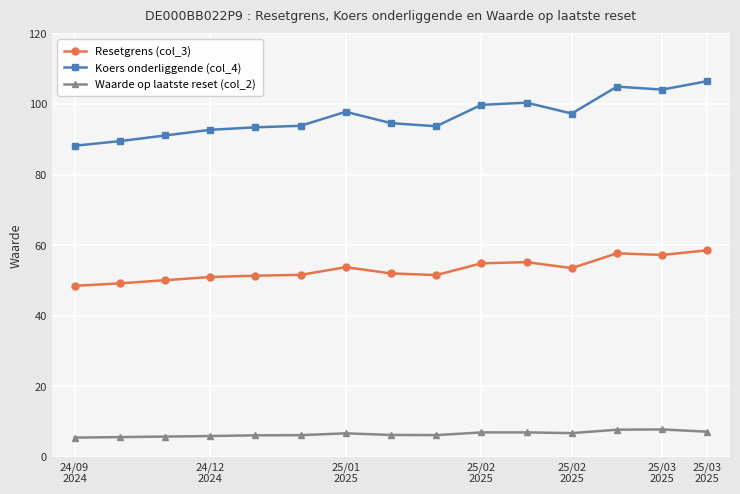

What is the highest value of the Resetgrens (col_3) series?

58.6